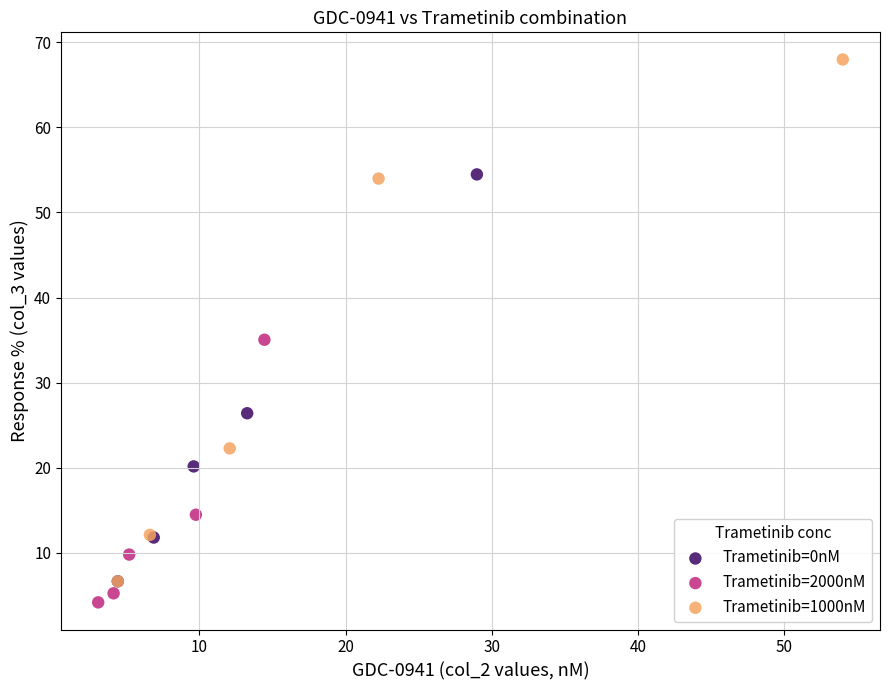

Which series has the largest Y range (max minus min)?

Trametinib=1000nM